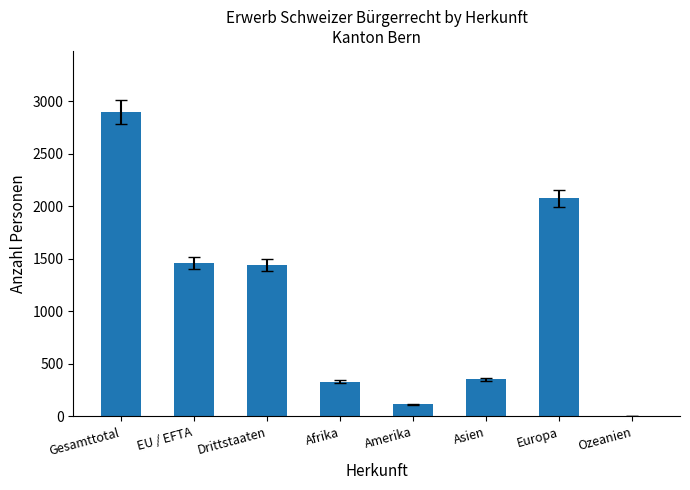

Which has a higher value, EU / EFTA or Gesamttotal?

Gesamttotal